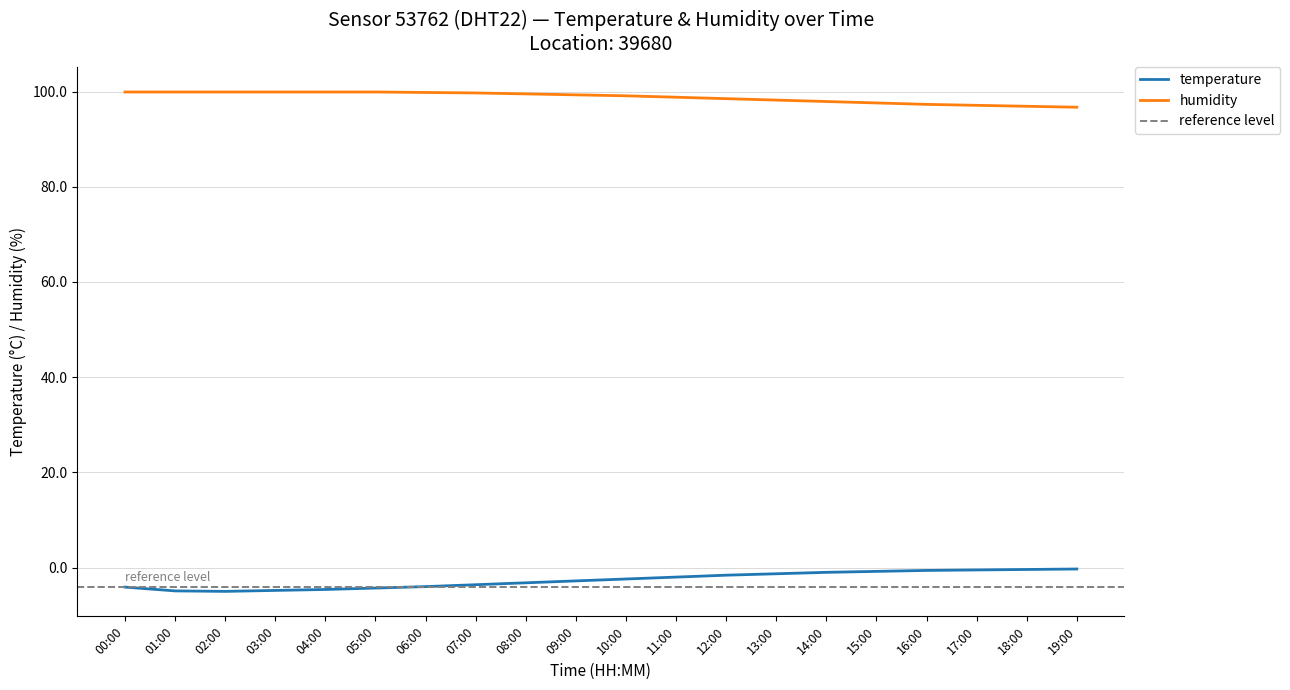

List the series in order of their peak value, lowest first.

temperature, humidity